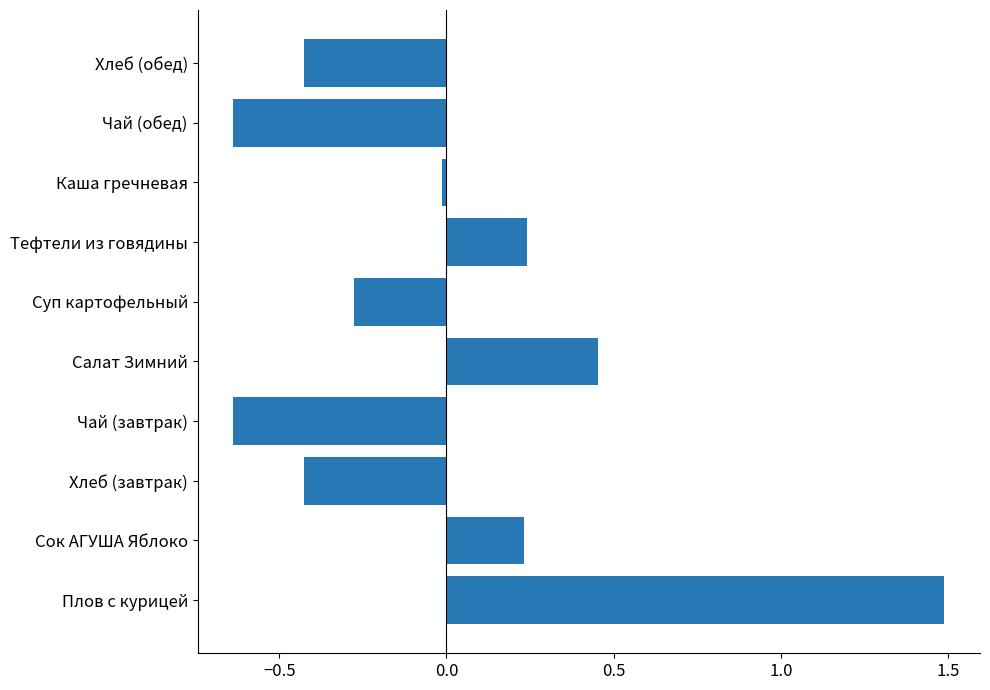

What is the change in value from Плов с курицей to Хлеб (обед)?

-1.9